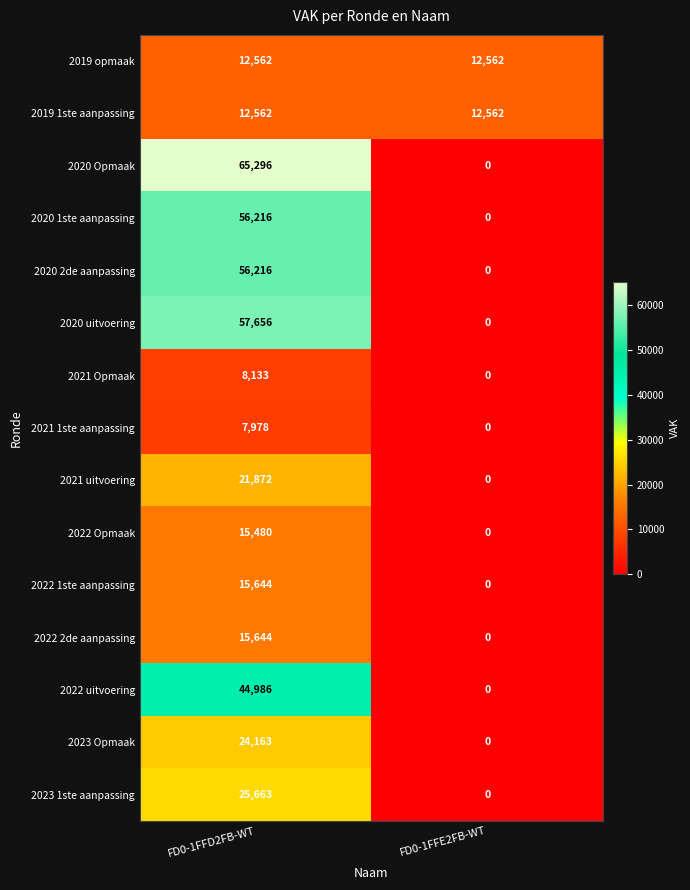

Which label corresponds to the smallest value in the chart?

FD0-1FFE2FB-WT